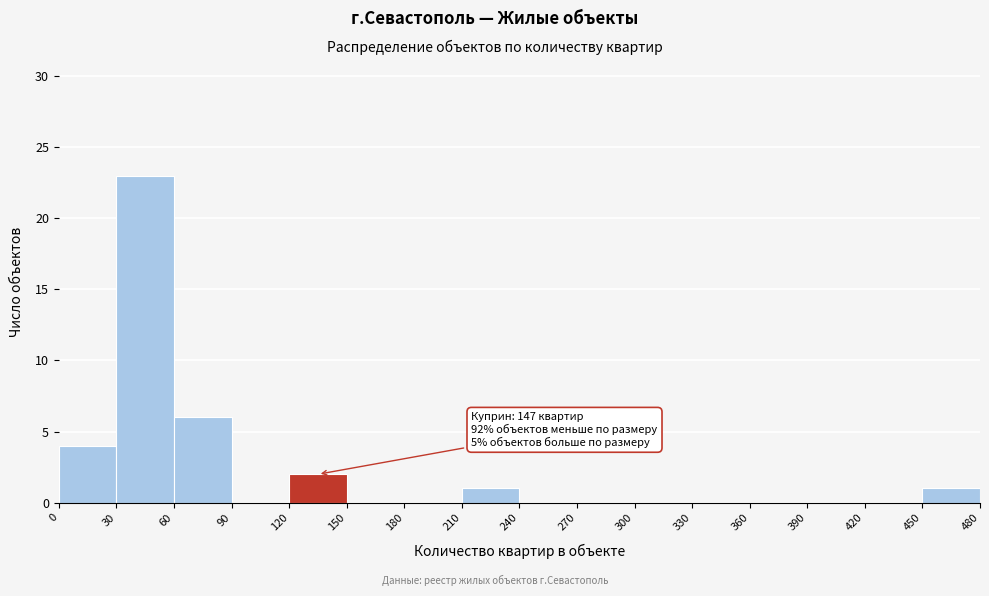

Over which range of the x-axis is the bar tallest?

30 to 60